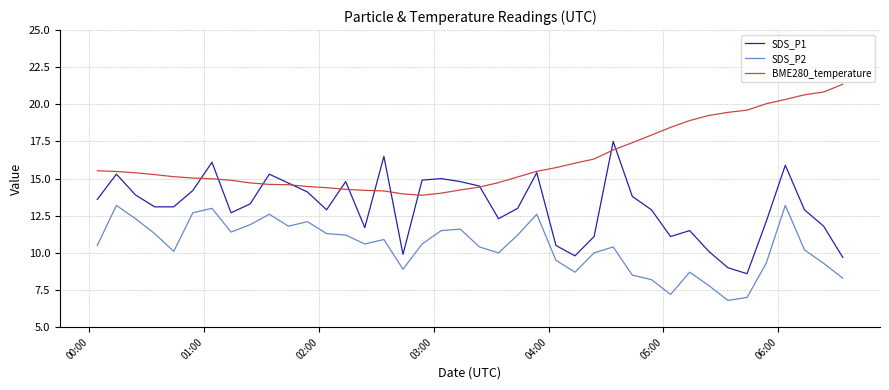

What is the minimum value for SDS_P2?

6.8